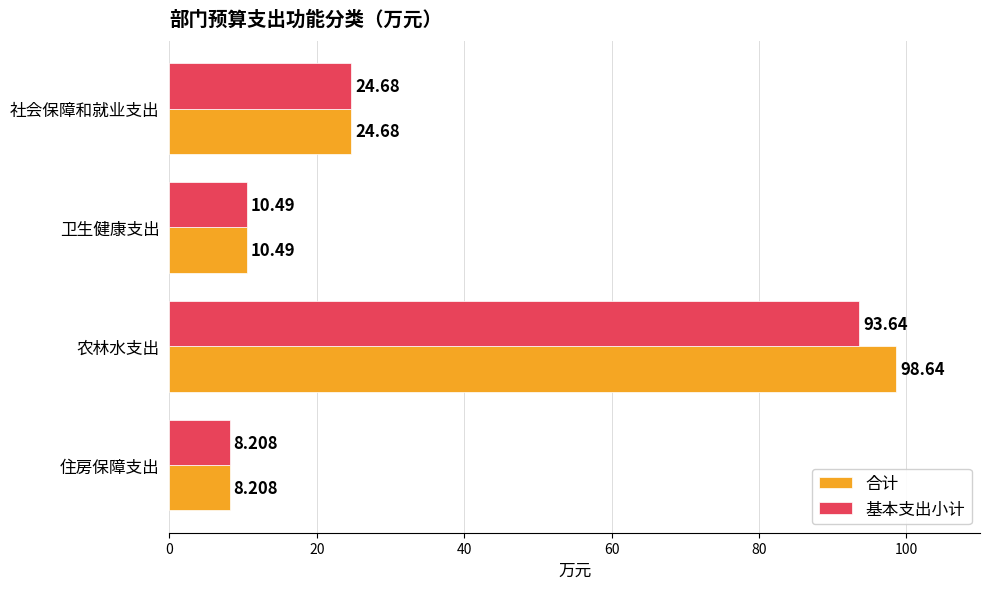

Which category has the highest value across all series?

农林水支出